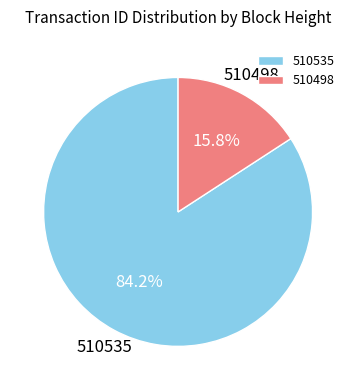

True or false: 510535 accounts for 89% of the total.

False